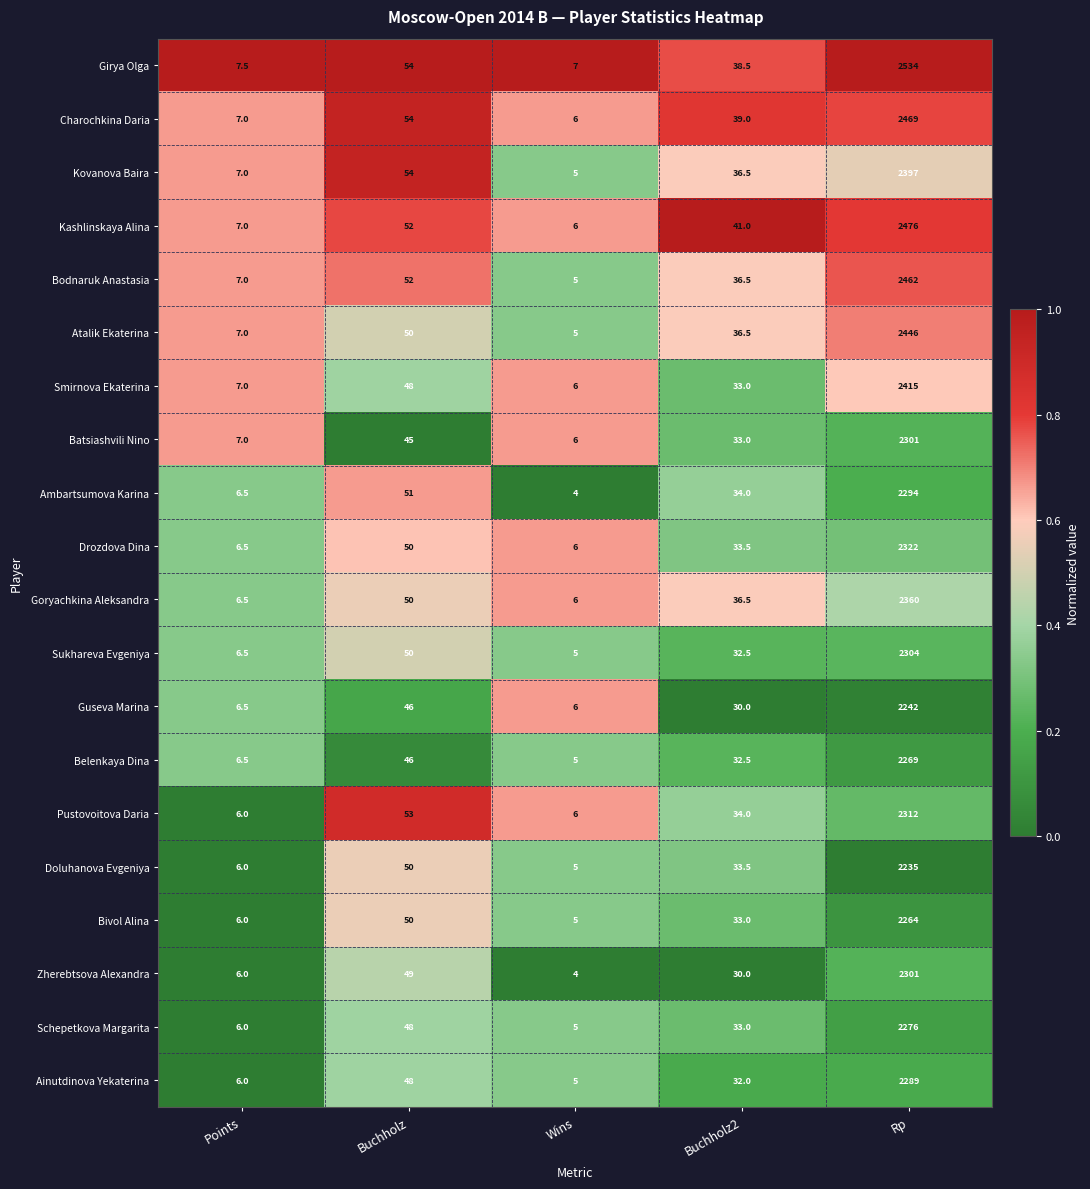

Between Wins and Buchholz2, which series saw the biggest shift?

Kashlinskaya Alina